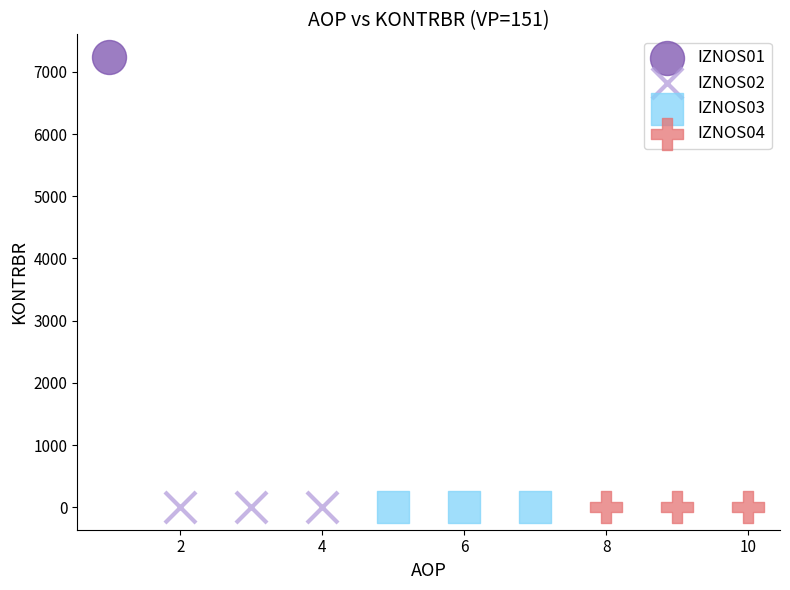

What are all the series names shown in the legend?

IZNOS01, IZNOS02, IZNOS03, IZNOS04